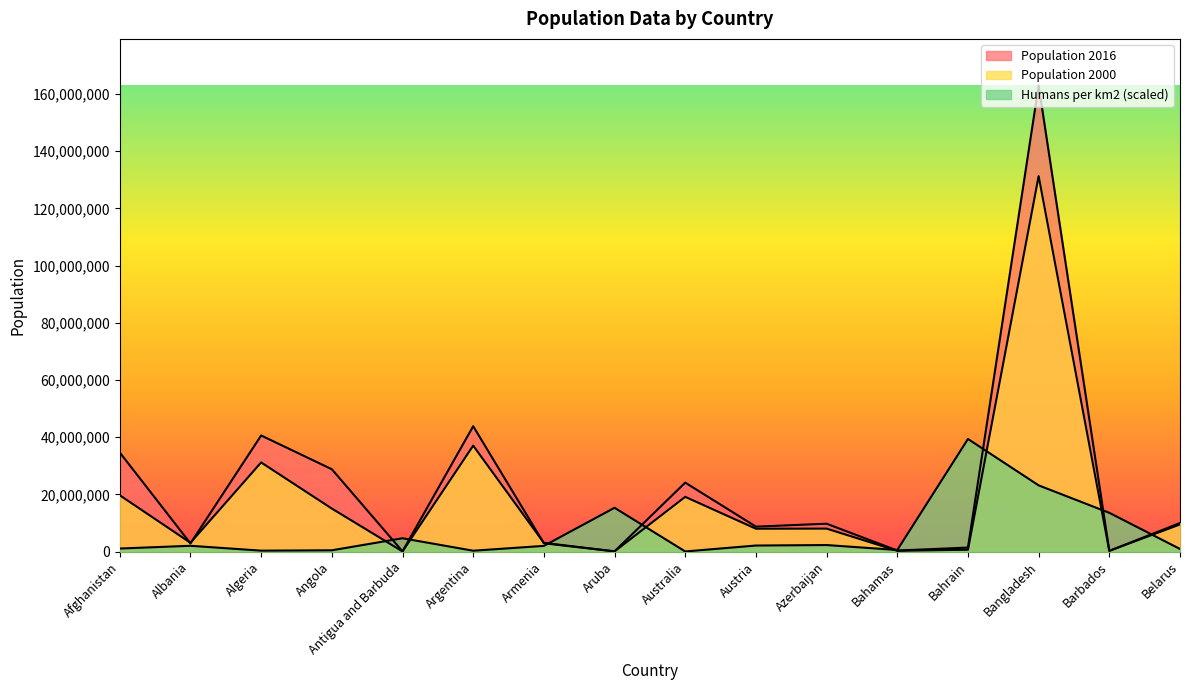

After their last crossing, which series has the higher values: Population 2016 or Humans per km2?

Population 2016